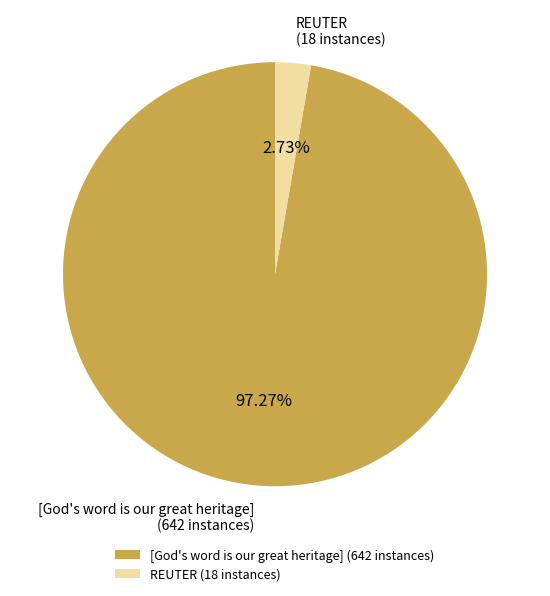

To the nearest percent, what percentage of the pie is REUTER?

3%